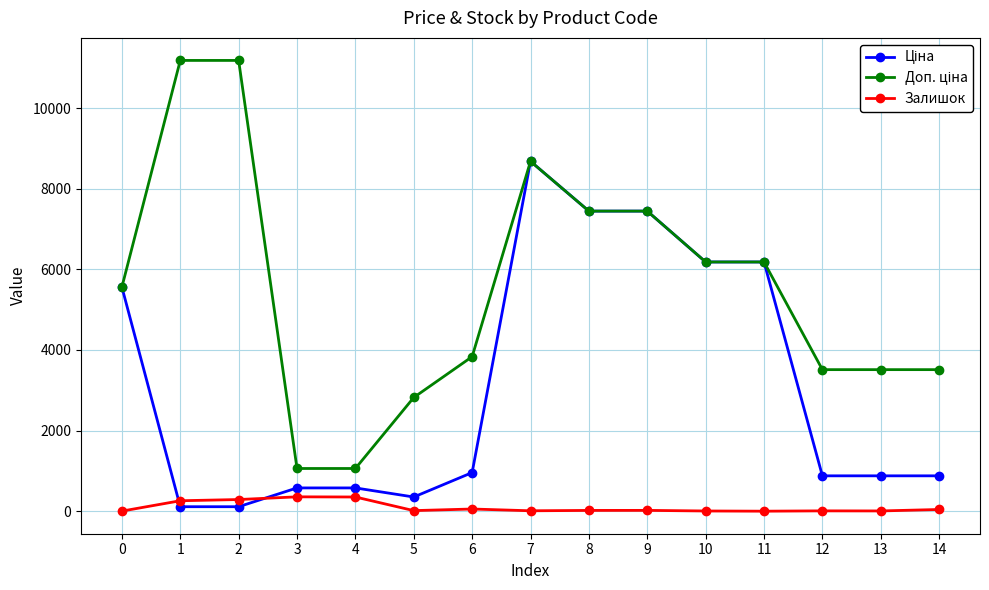

At which category is the sum across all series the highest?

7